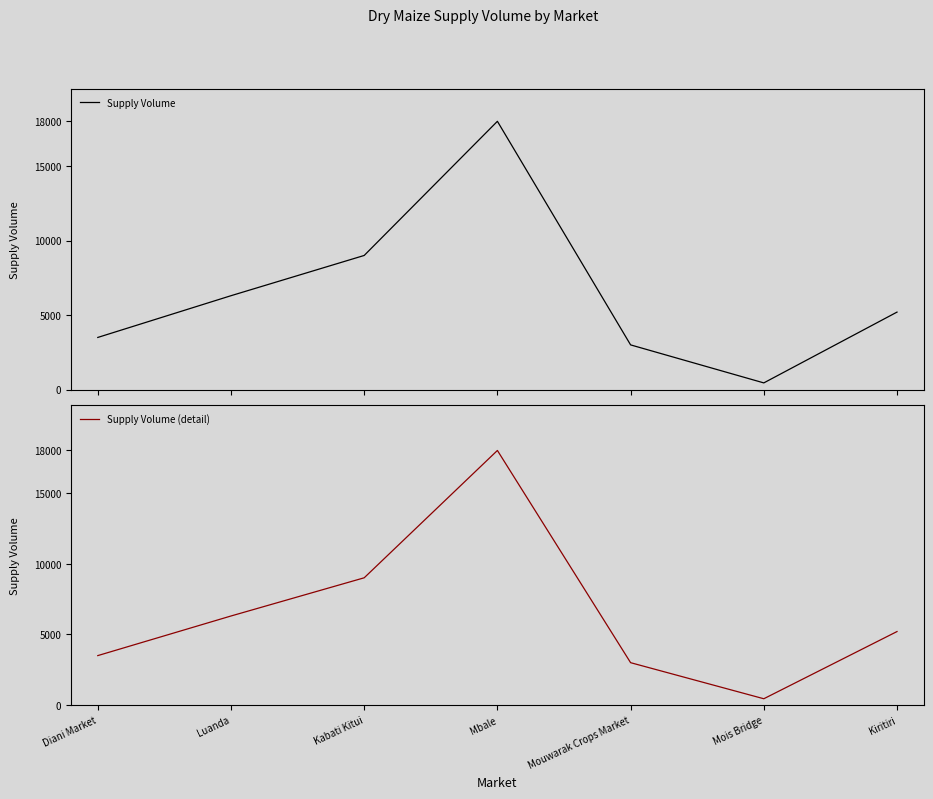

How many series are shown in this chart?

2